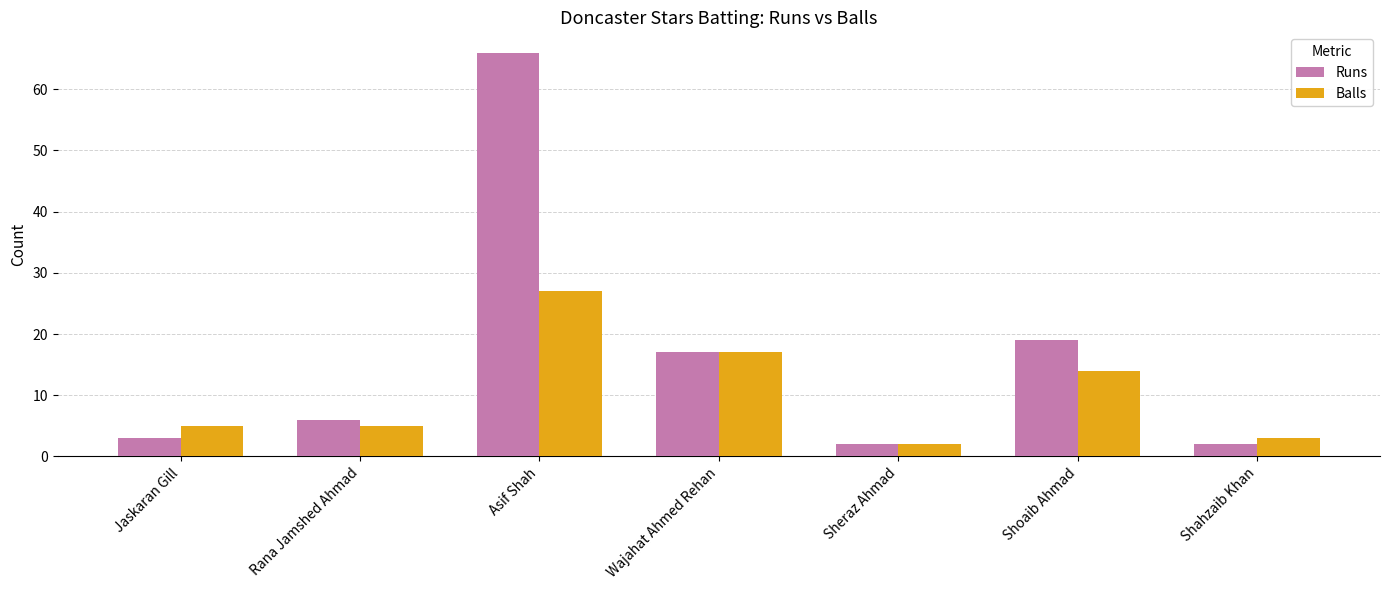

Which series has the largest total across all categories?

Runs